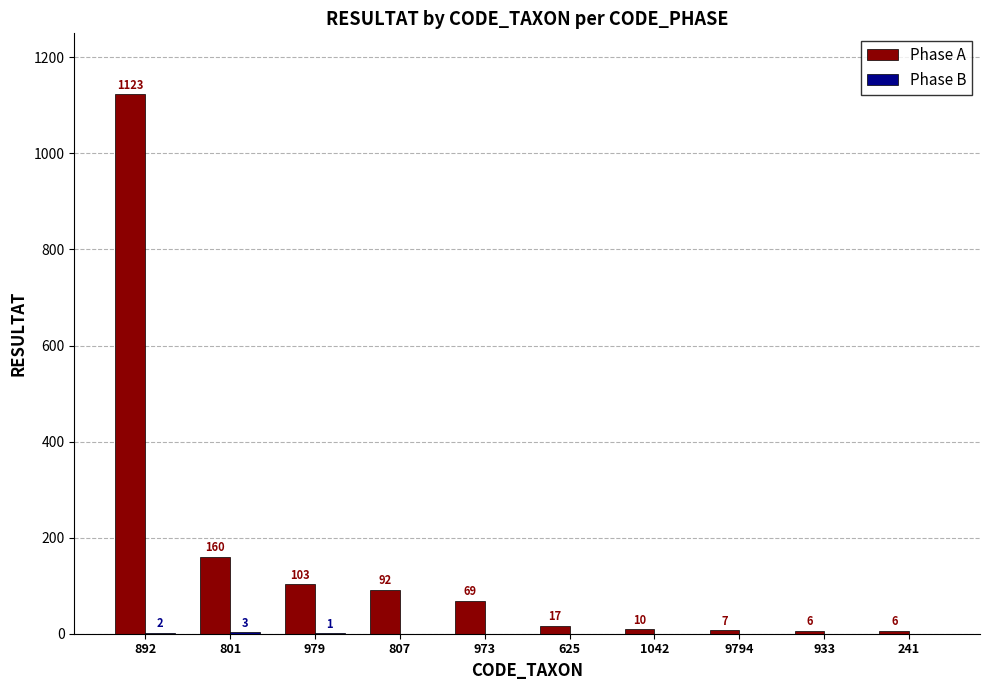

Does the chart contain stacked bars?

No